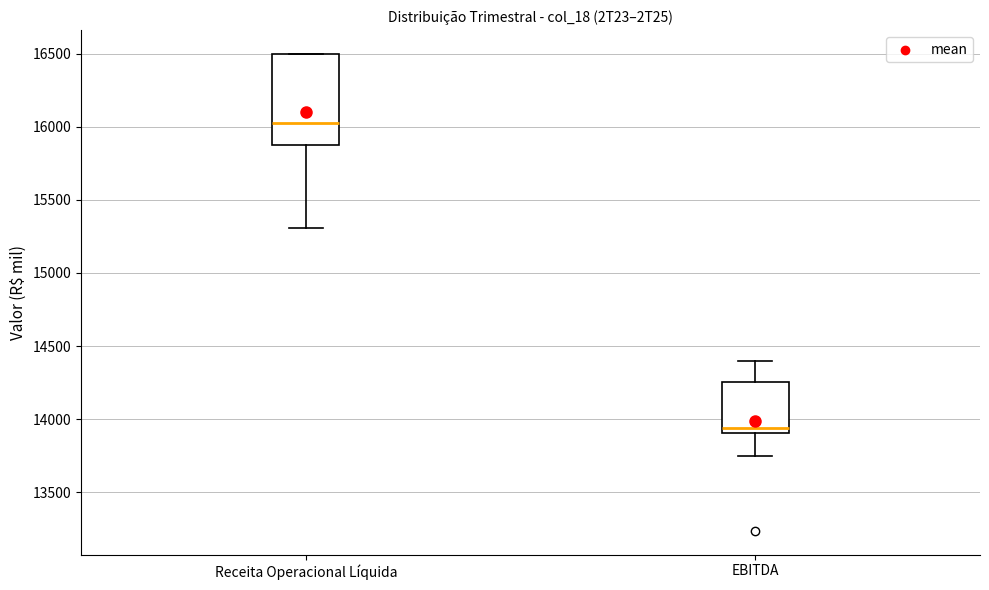

Which box is the tallest, from its lower edge to its upper edge?

Receita Operacional Líquida